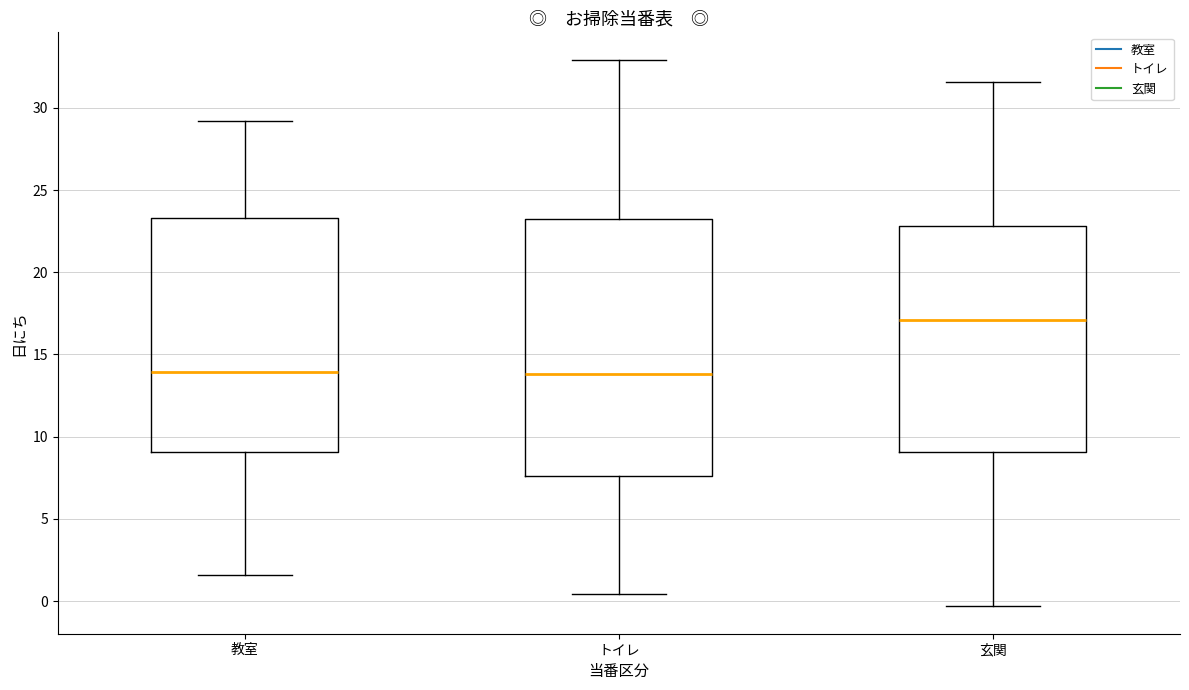

Where is the lower edge of the box for 玄関 on the y-axis? The values are not printed on the chart, so give them approximately, as read against the axis.

9.0